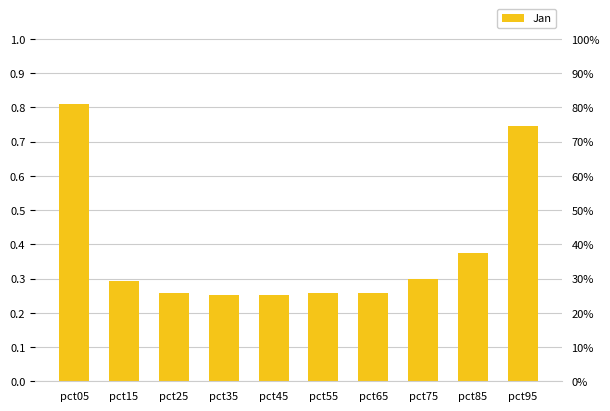

How many values are between 0 and 1?

10